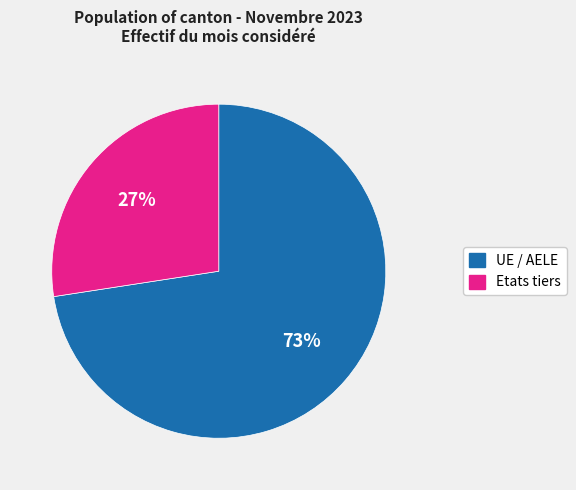

Do UE / AELE and Etats tiers together represent more than half of the pie?

Yes